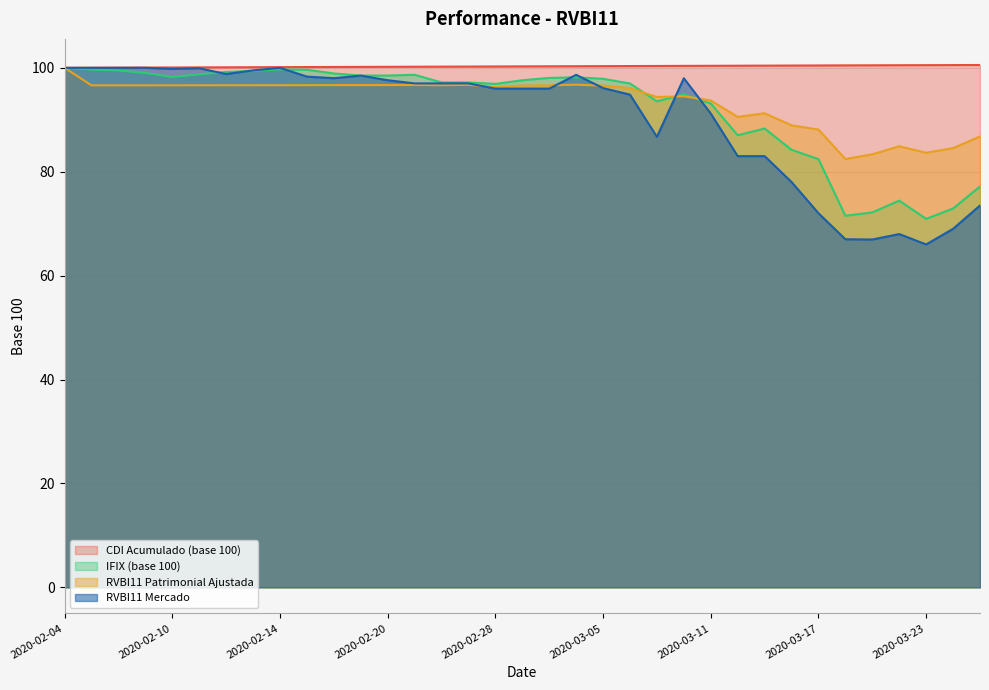

What is the label of the 3rd point from the left?

2020-02-06